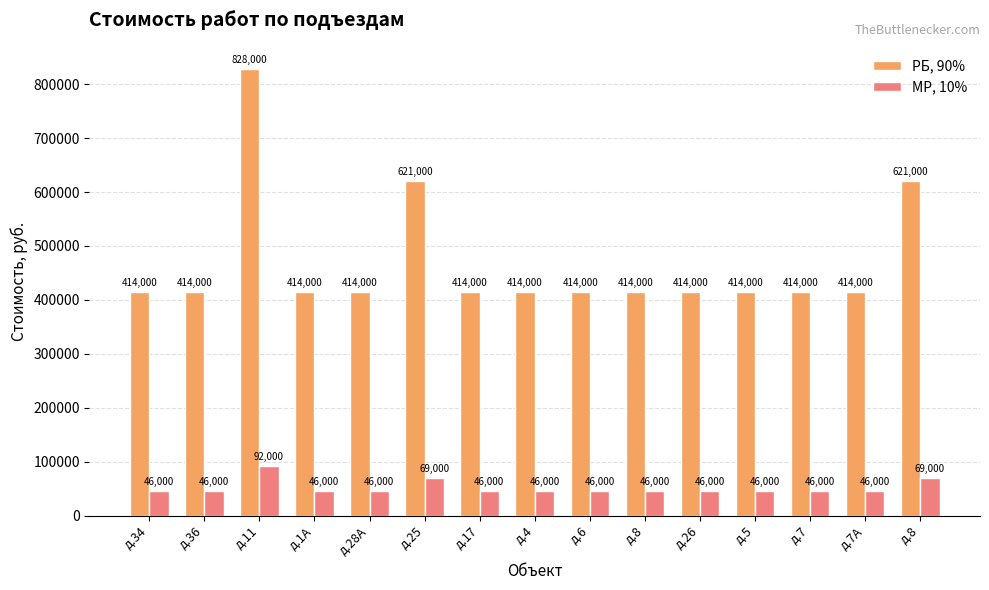

Rank the categories by МР, 10% value from highest to lowest.

д.11, д.25, д.8, д.34, д.36, д.1А, д.28А, д.17, д.4, д.6, д.8, д.26, д.5, д.7, д.7А